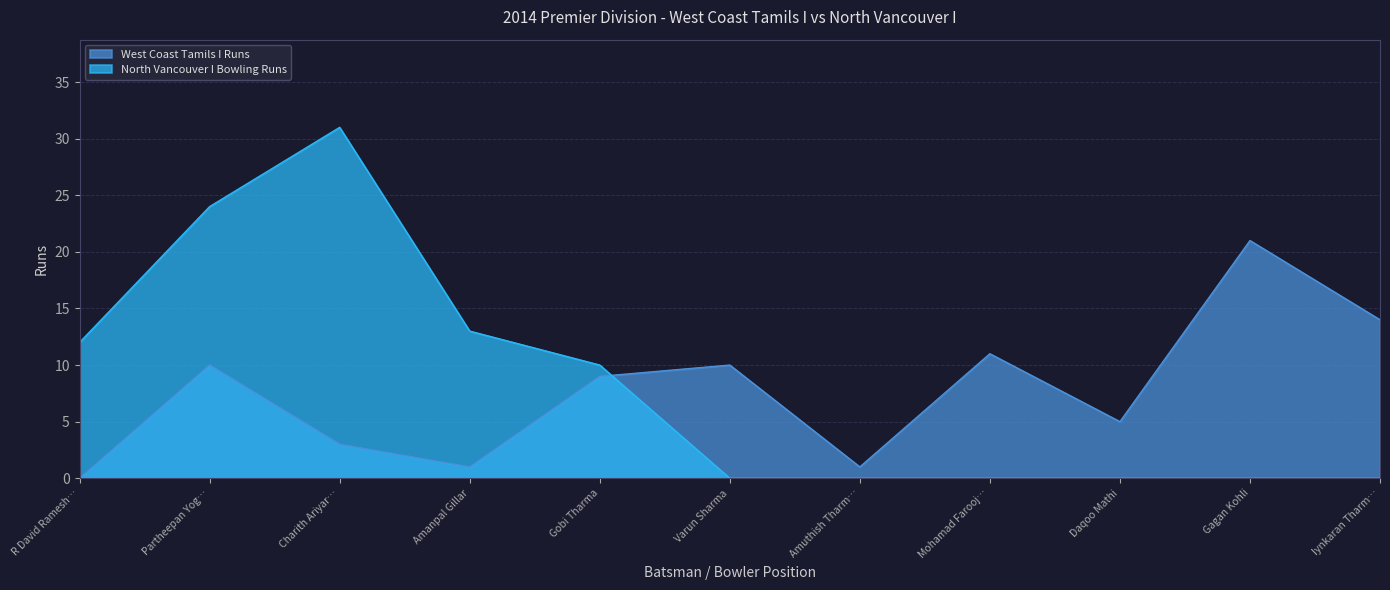

How many lines are shown in the chart?

2